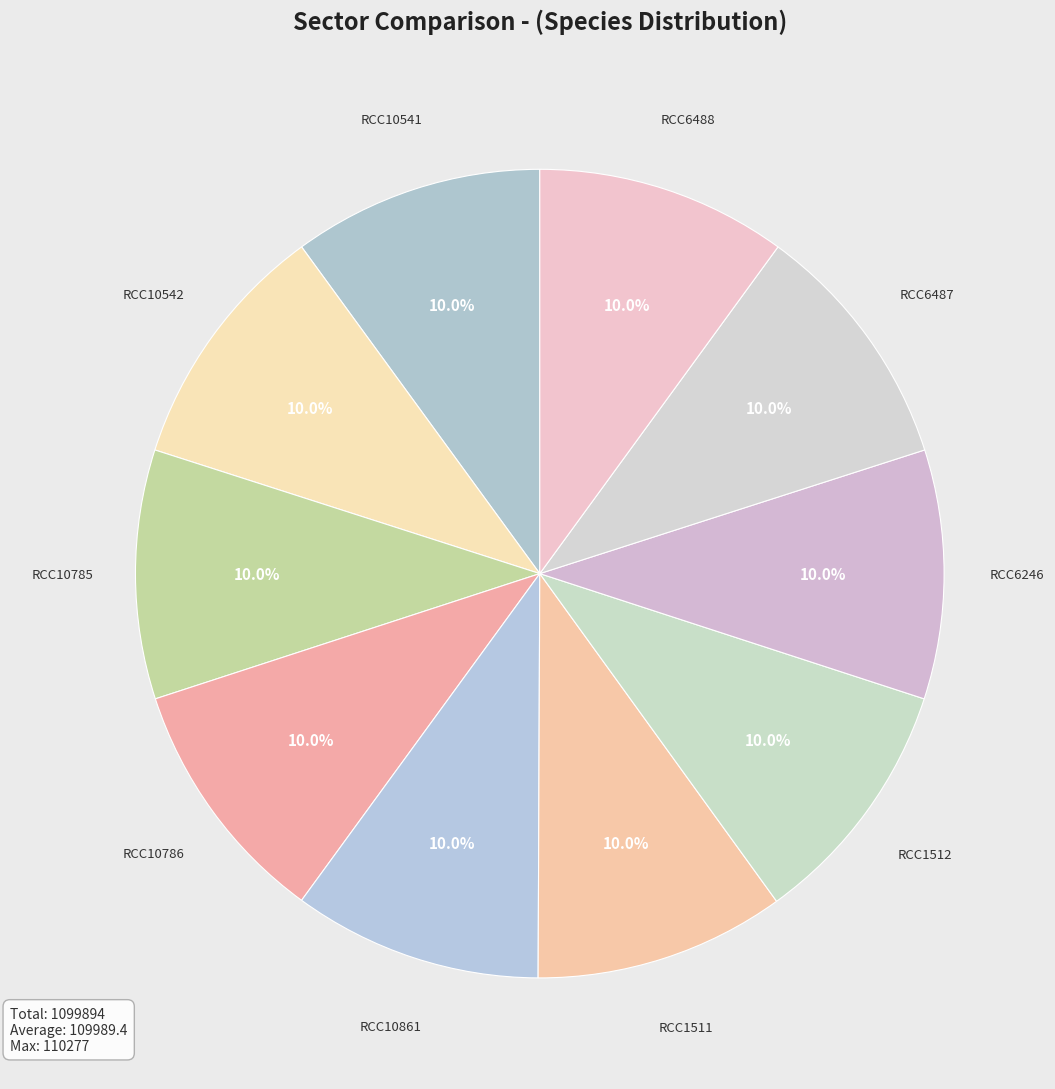

Count the number of slices in the pie.

10